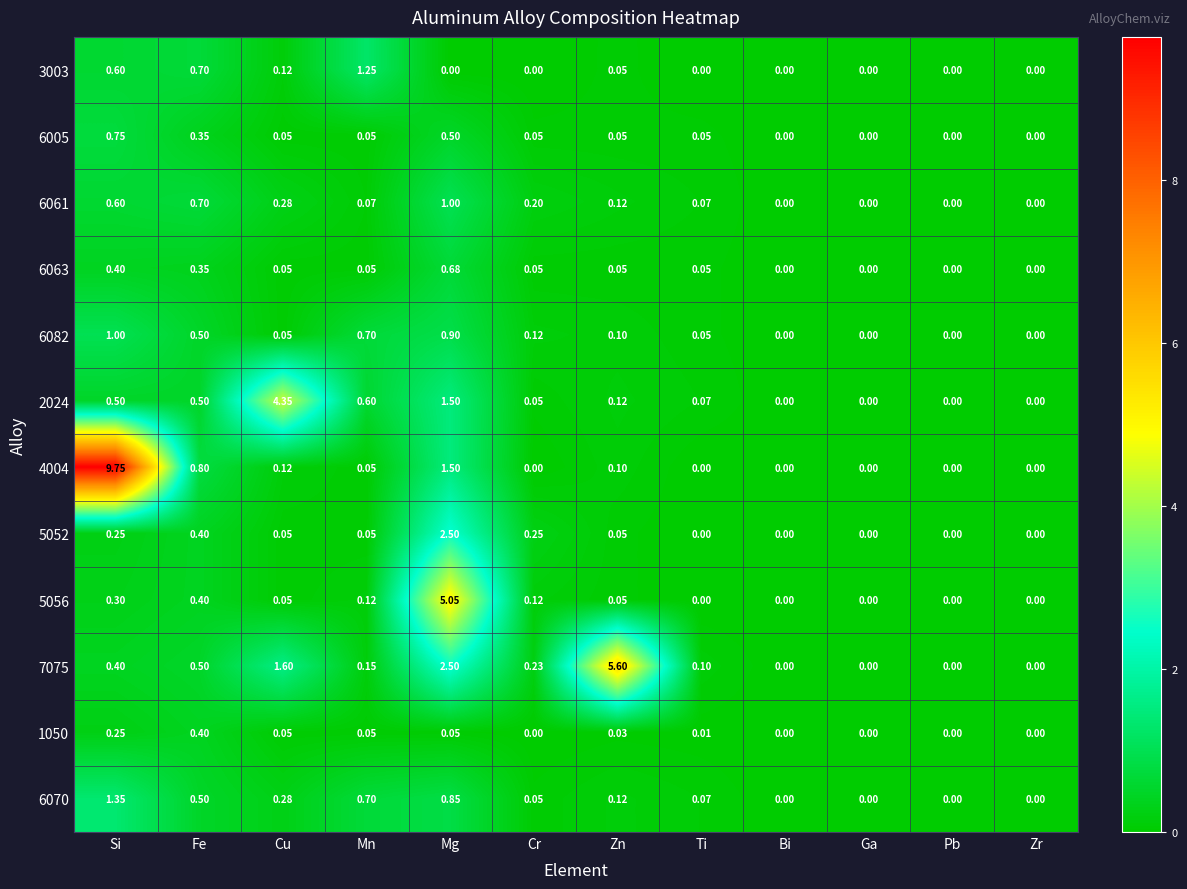

Which series has the largest range (max minus min)?

4004